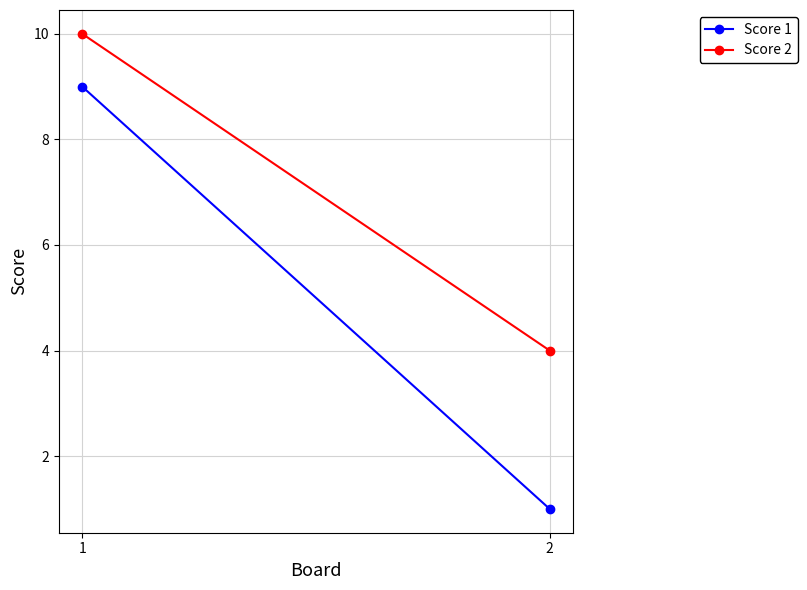

What are all the series names shown in the legend?

Score 1, Score 2